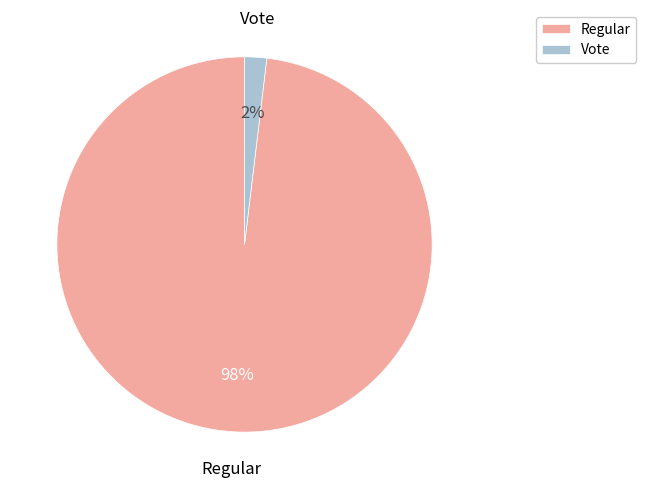

Does Regular represent more than half of the total?

Yes